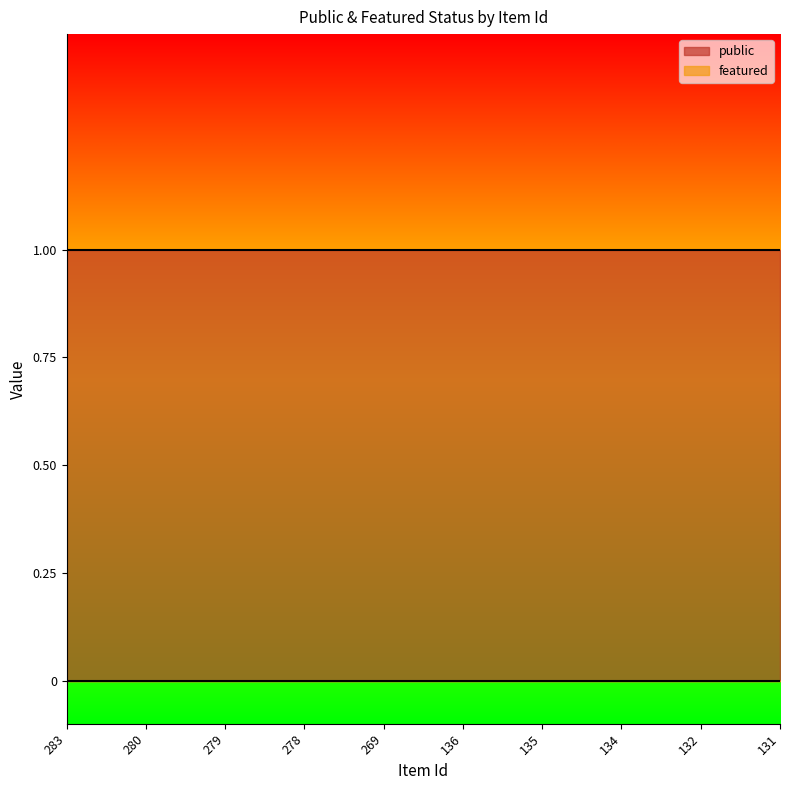

How many lines are shown in the chart?

2